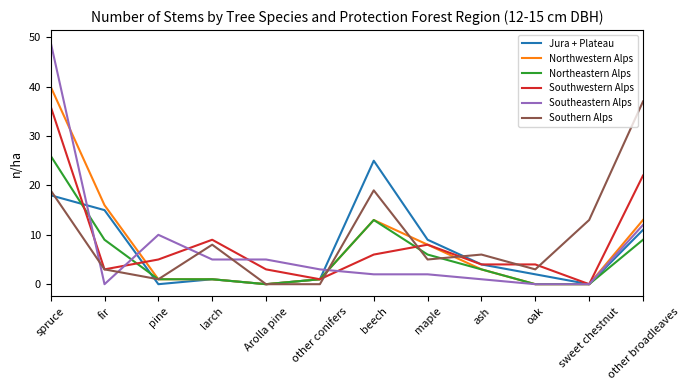

After their last crossing, which series has the higher values: Southeastern Alps or Southern Alps?

Southern Alps